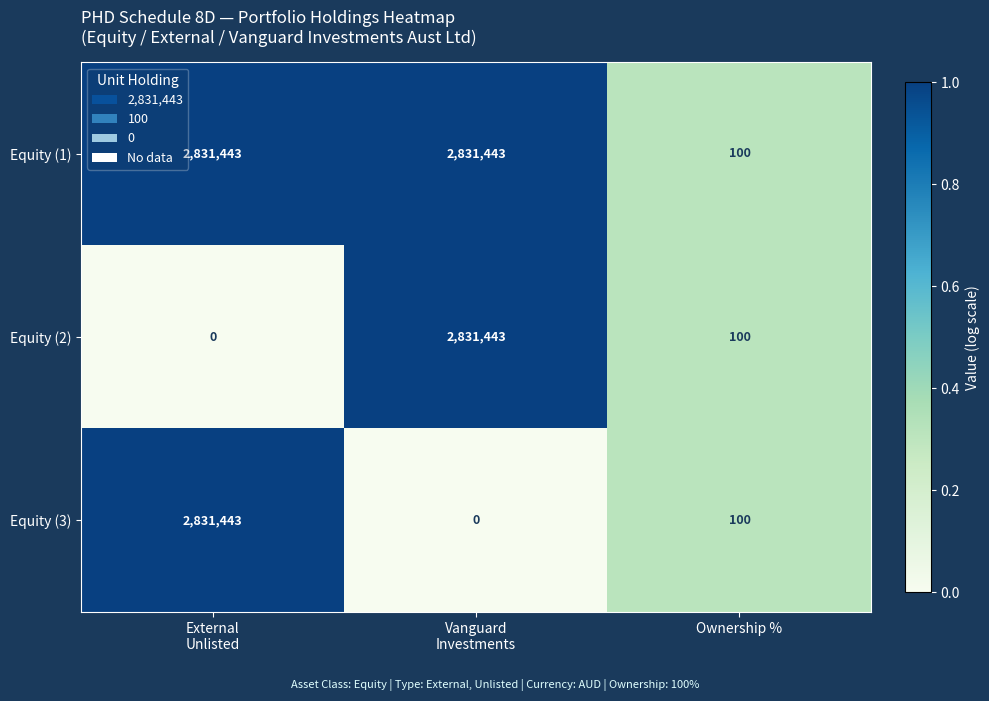

The value of Equity (2) at Ownership % is 32. True or false?

False